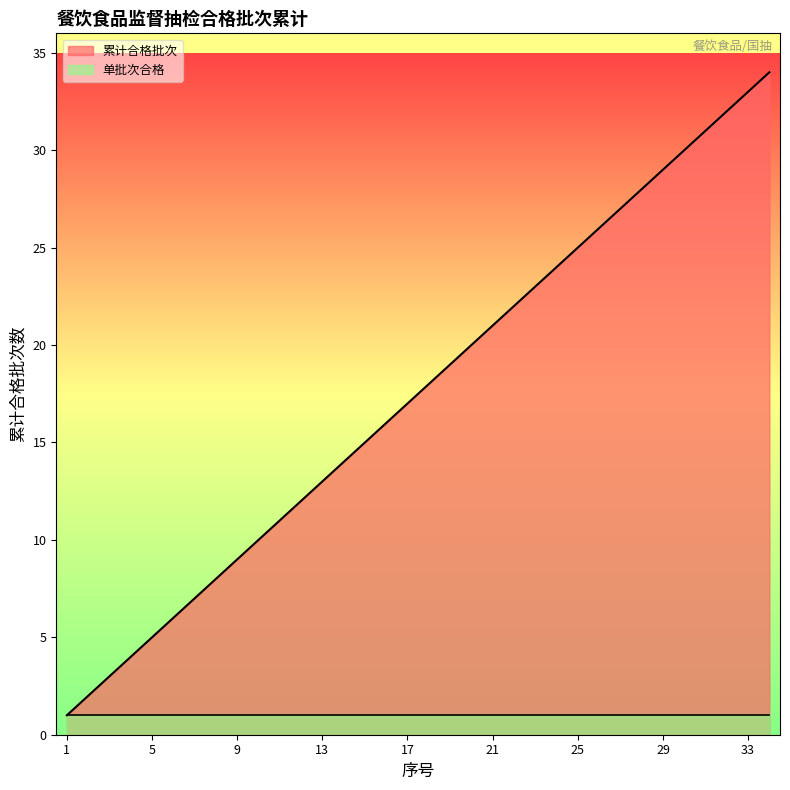

What is the smallest value displayed?

1